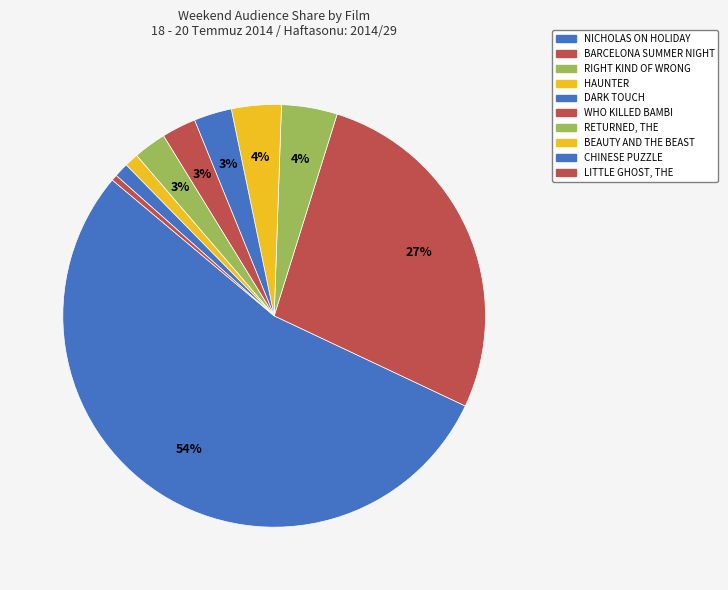

To the nearest percent, what is the average slice percentage?

10%